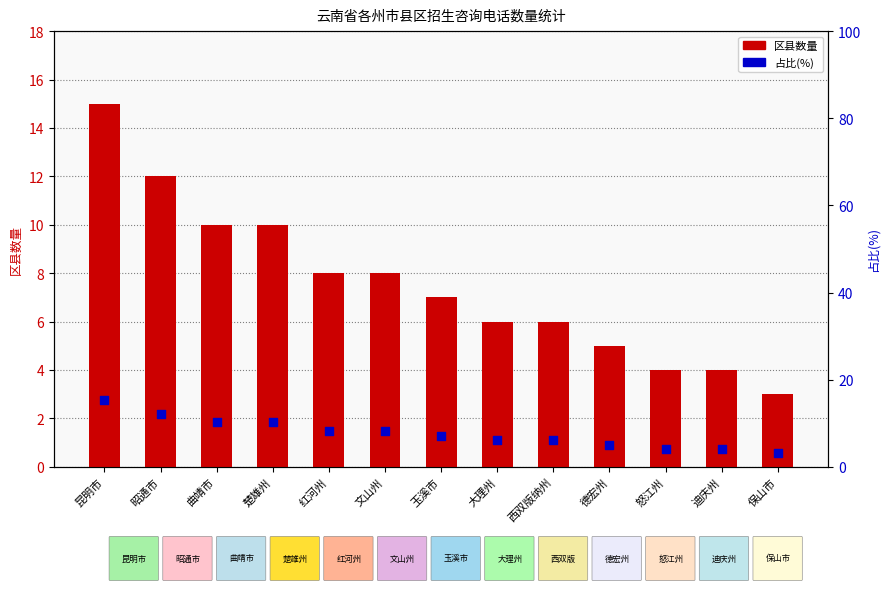

Which series has the largest total across all categories?

占比(%)